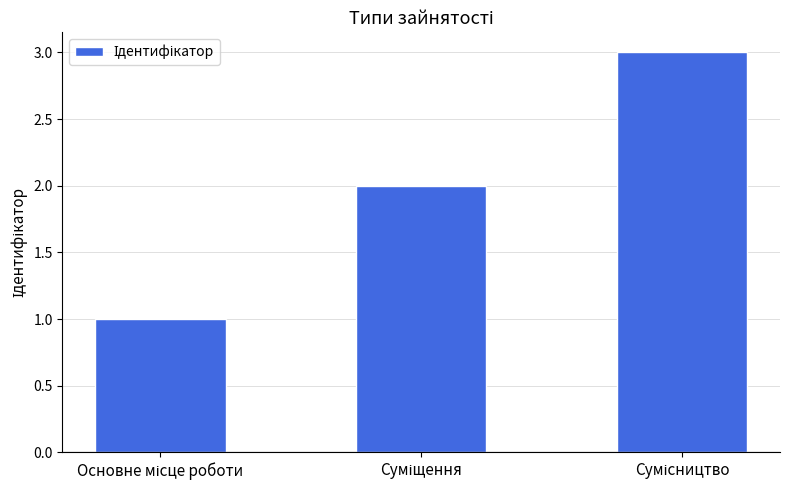

What is the sum of all values?

6